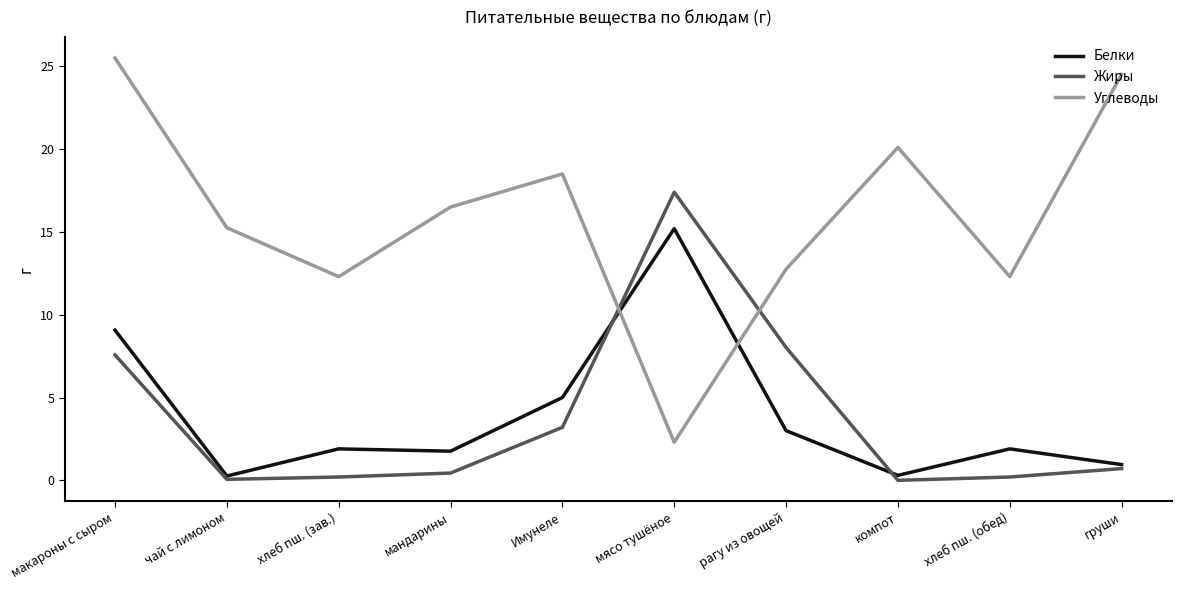

True or false: Белки has a value of 15.2 at мясо тушёное.

True